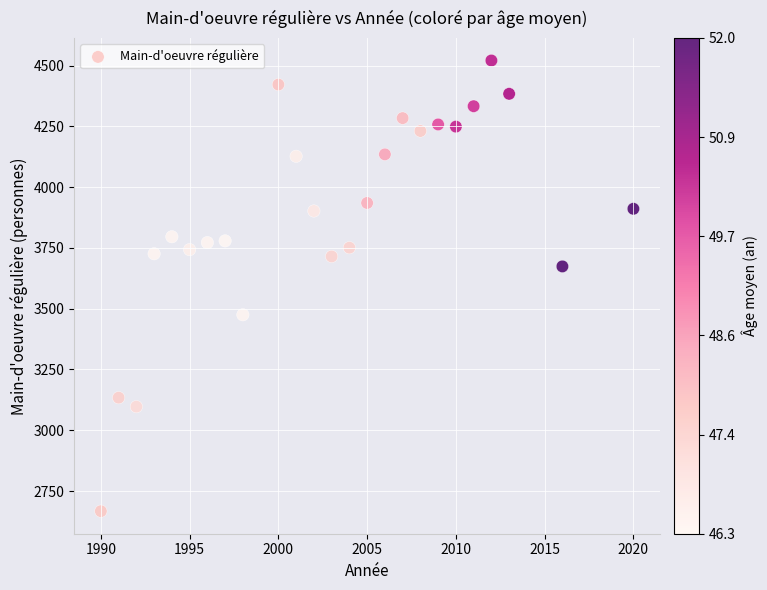

What Y value in the scatter plot is closest to 3594?

3674